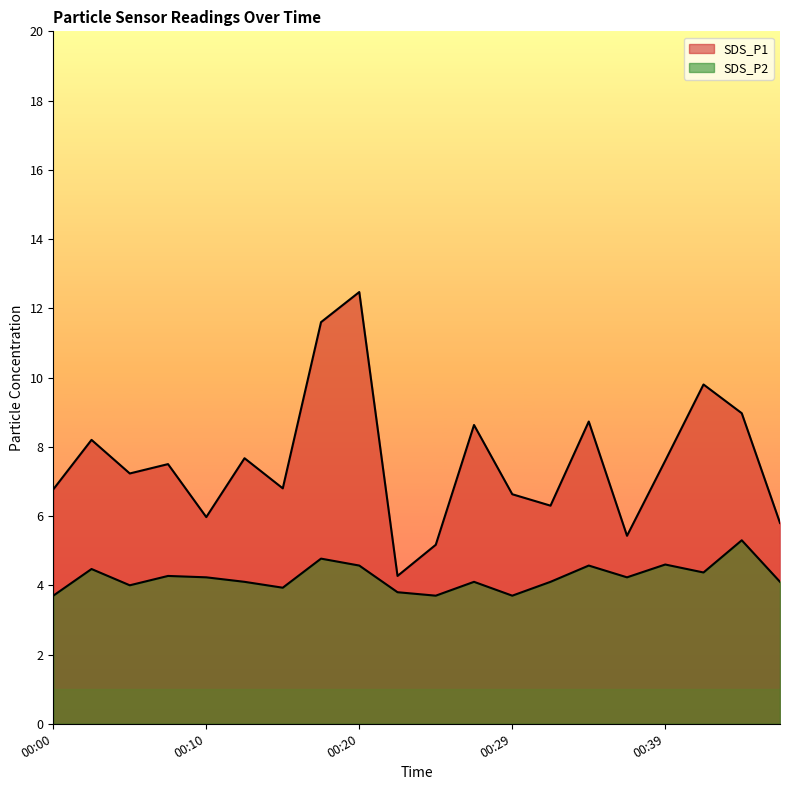

Which category has the highest value across all series?

00:20